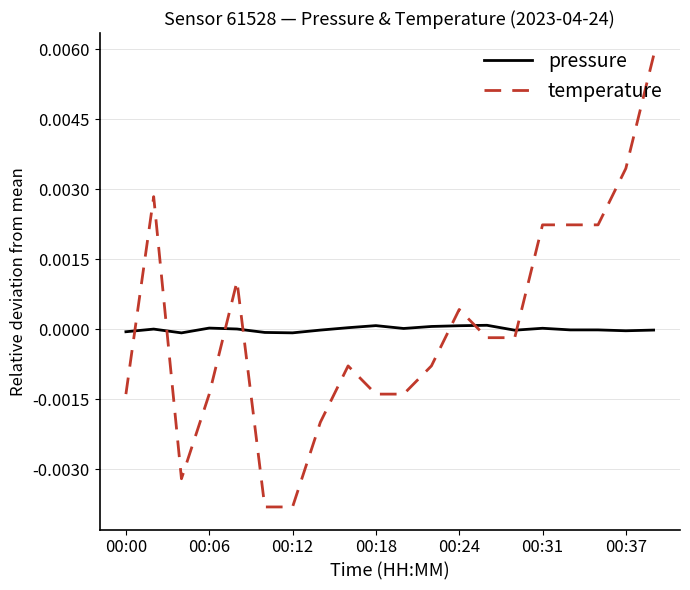

Which series has the largest range (max minus min)?

temperature